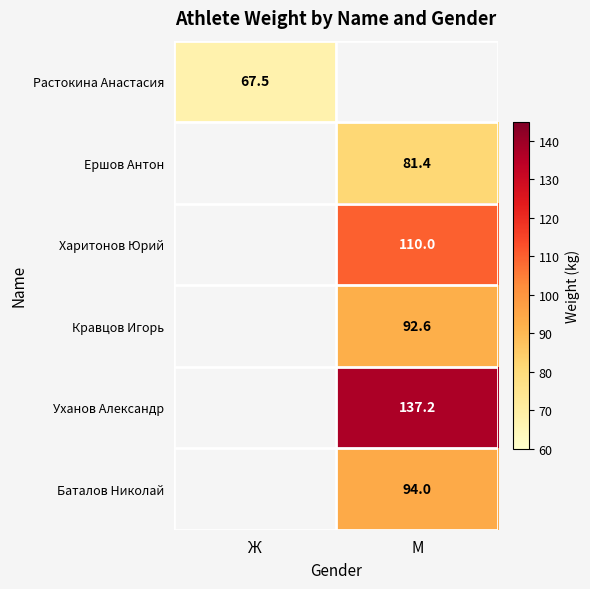

True or false: Ершов Антон has a value of 81.4 at М.

True